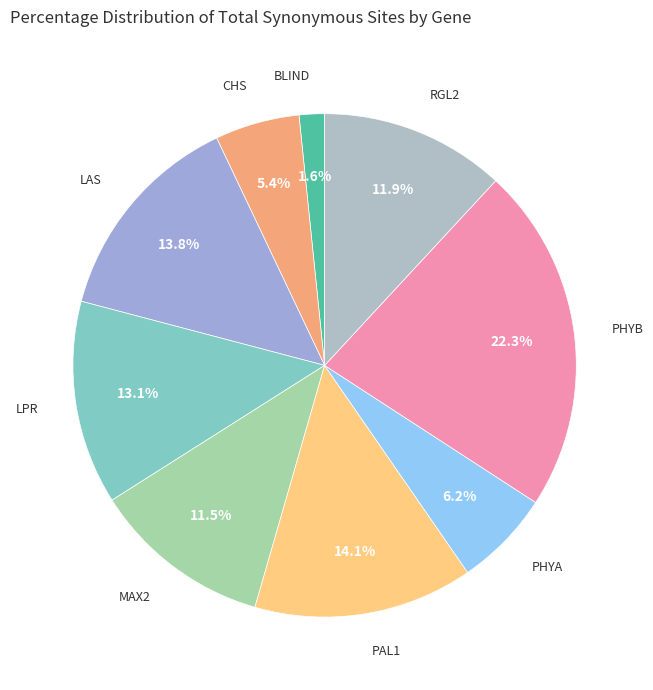

Is it true that PHYA is 6% of the pie?

True